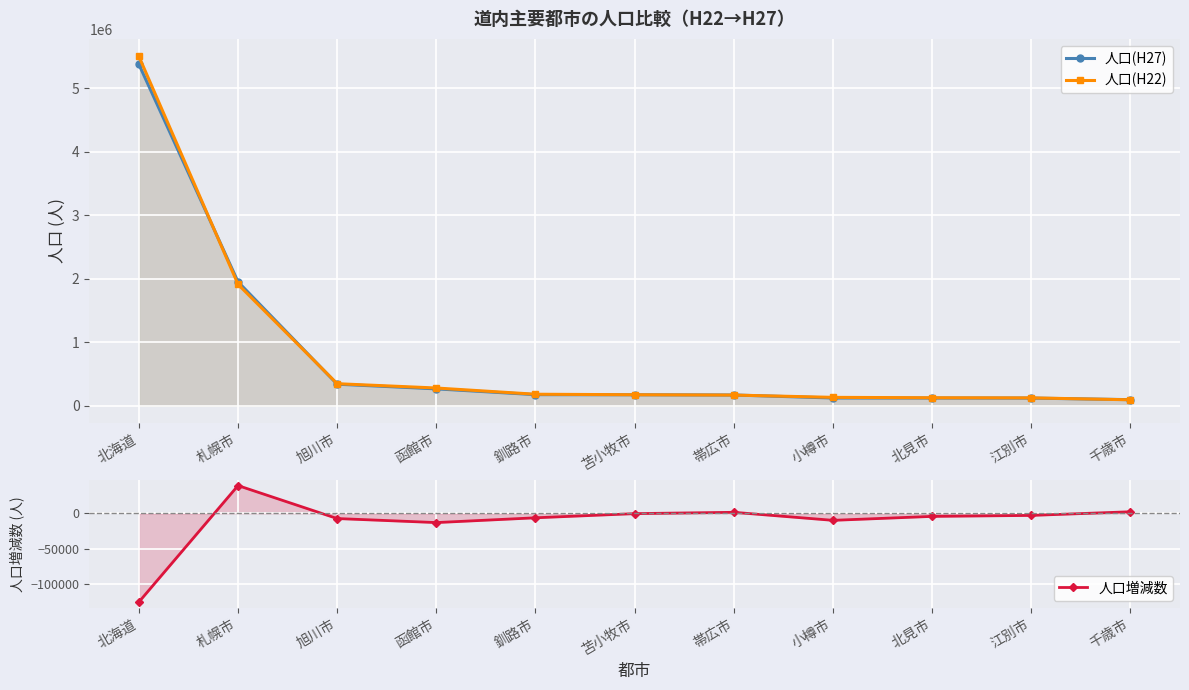

What is the label of the 1st point from the right?

千歳市